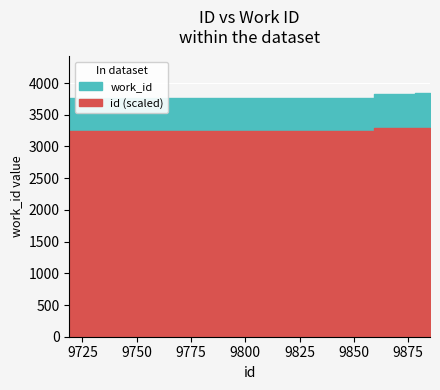

List the series in order of their overall mean, lowest first.

work_id, id